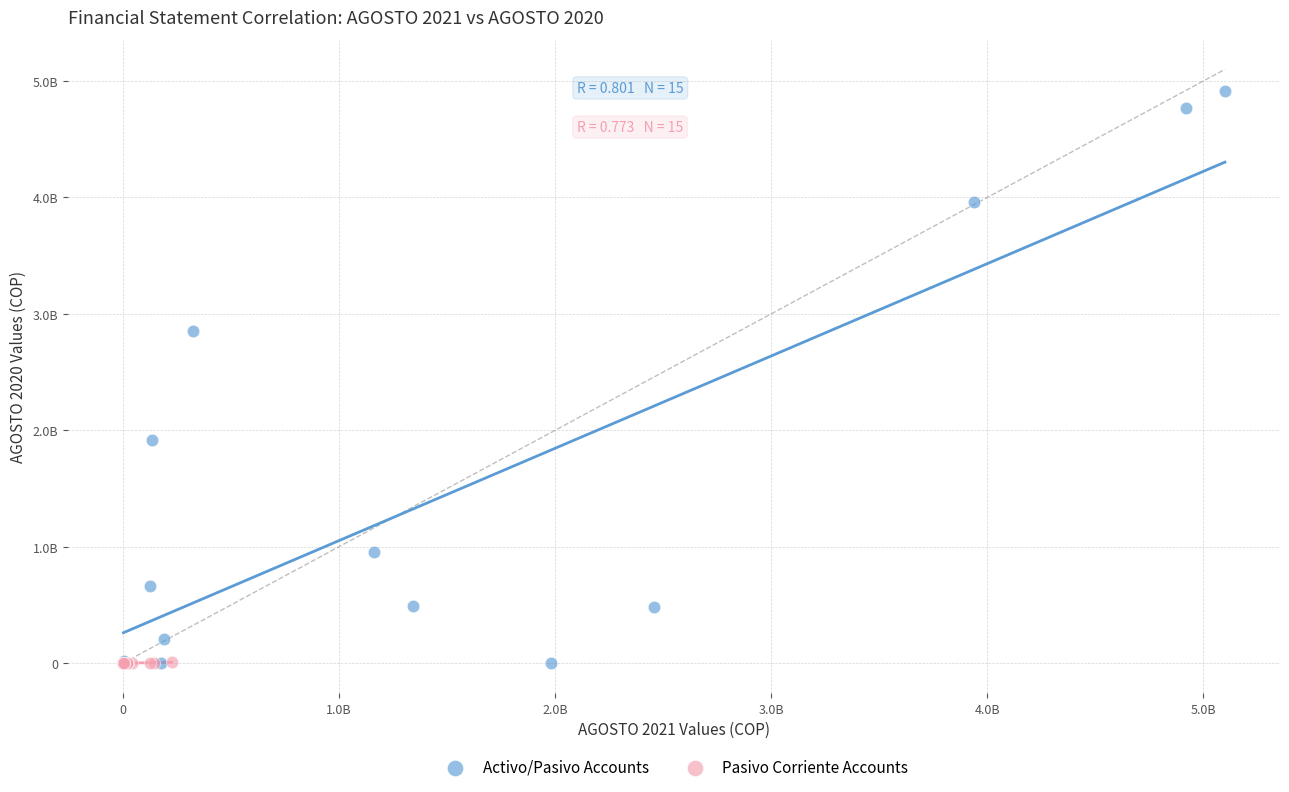

Which series has the widest spread of Y values?

Activo/Pasivo Accounts